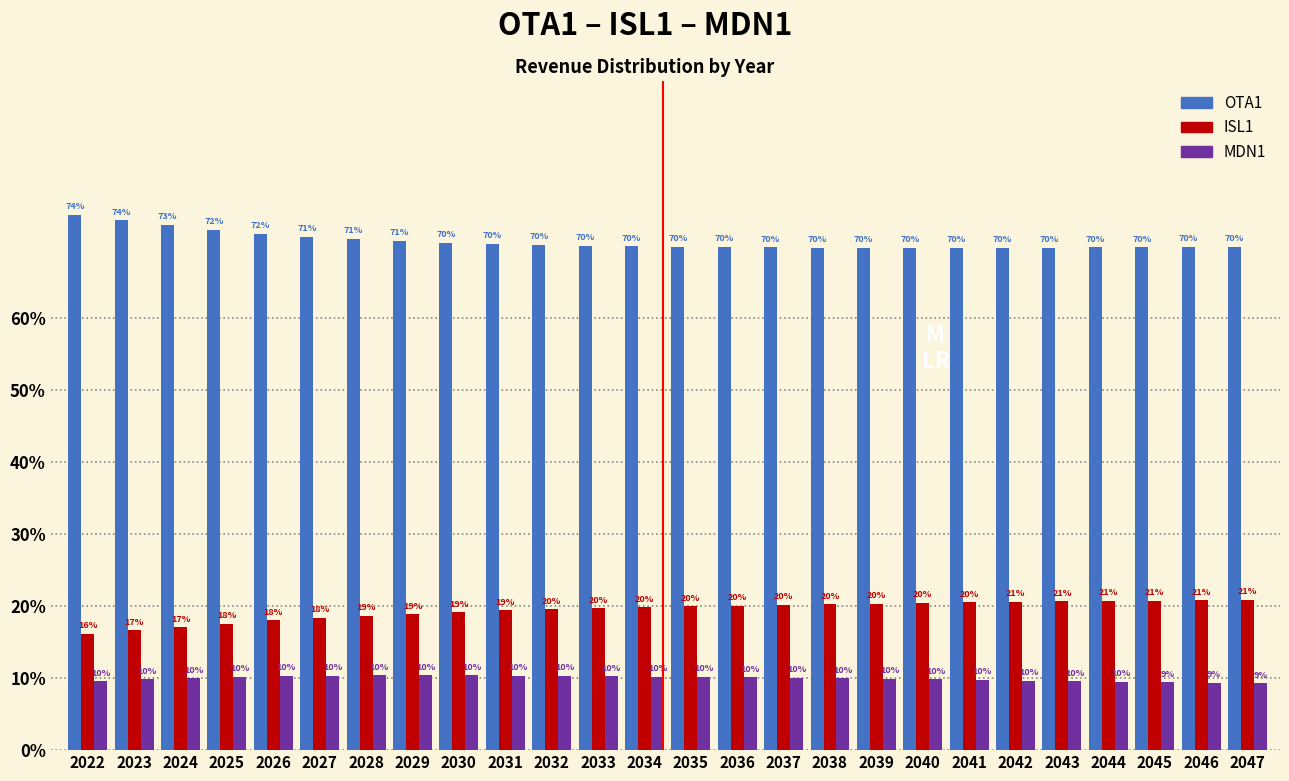

Is the value of MDN1 at 2041 greater than the value of OTA1 at 2043?

No